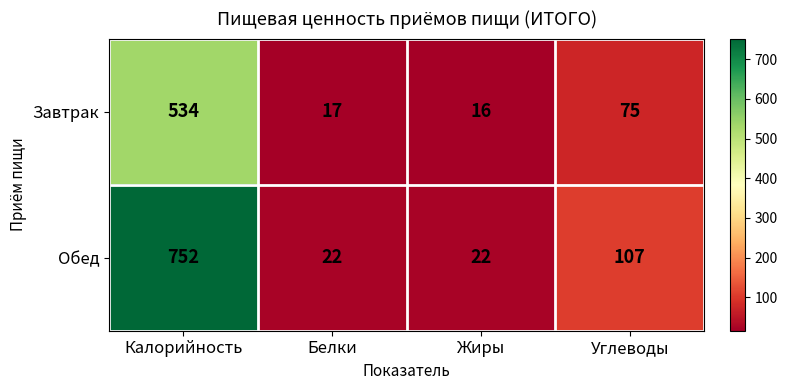

Which category has the highest value across all series?

Калорийность